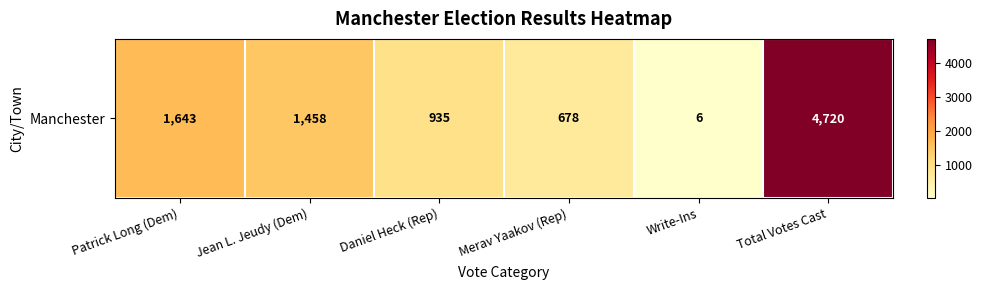

What is the difference between the values at Merav Yaakov (Rep) and Patrick Long (Dem)?

965